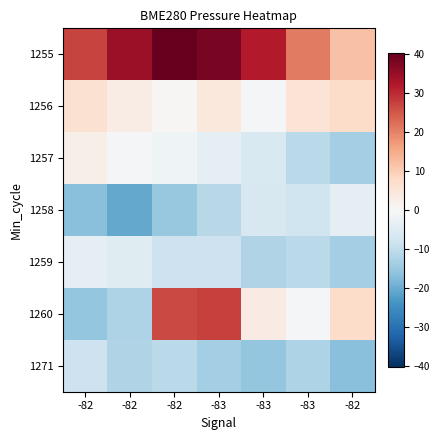

What is the smallest value displayed?

-20.4